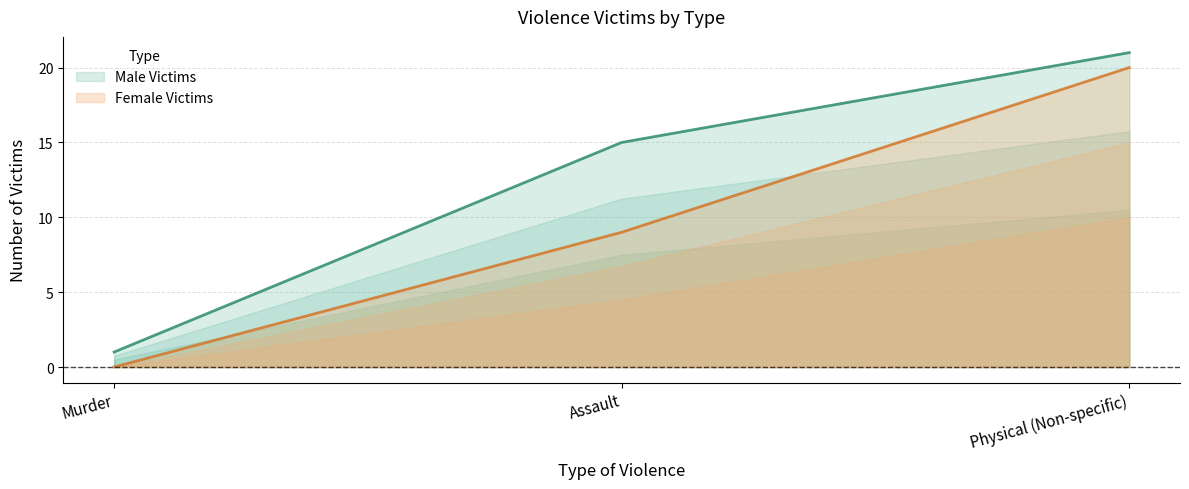

What is the greatest value displayed?

21